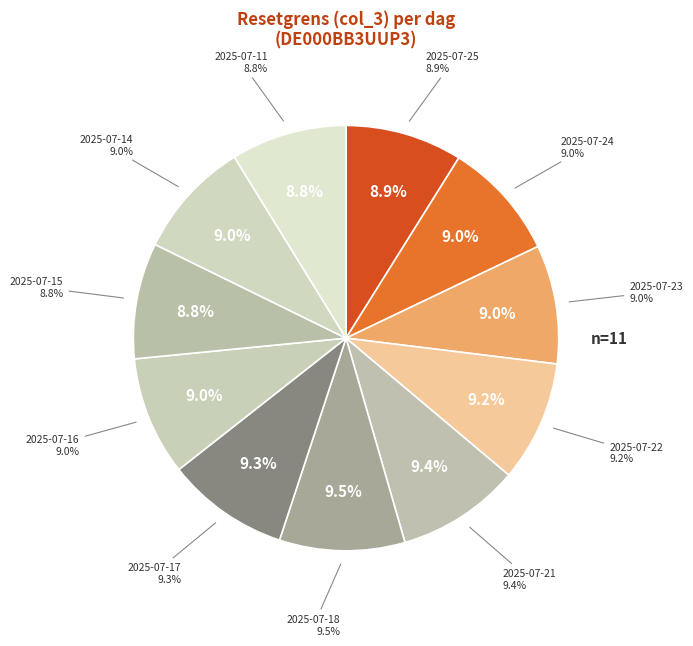

To the nearest percent, what portion does 2025-07-18 represent?

10%